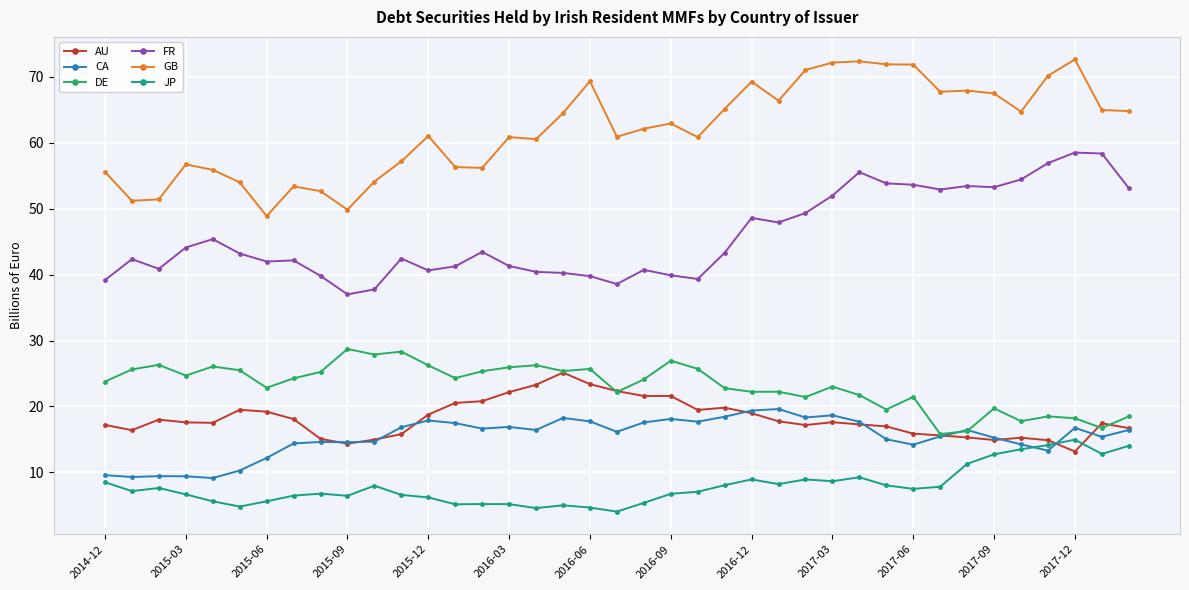

True or false: GB has more than 0 points higher than both neighbors.

True